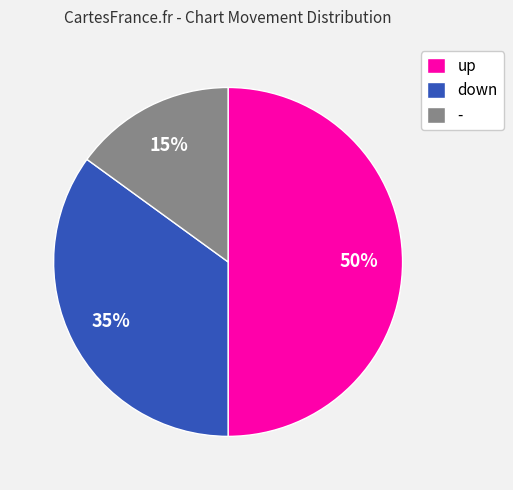

To the nearest percent, what portion does up represent?

50%